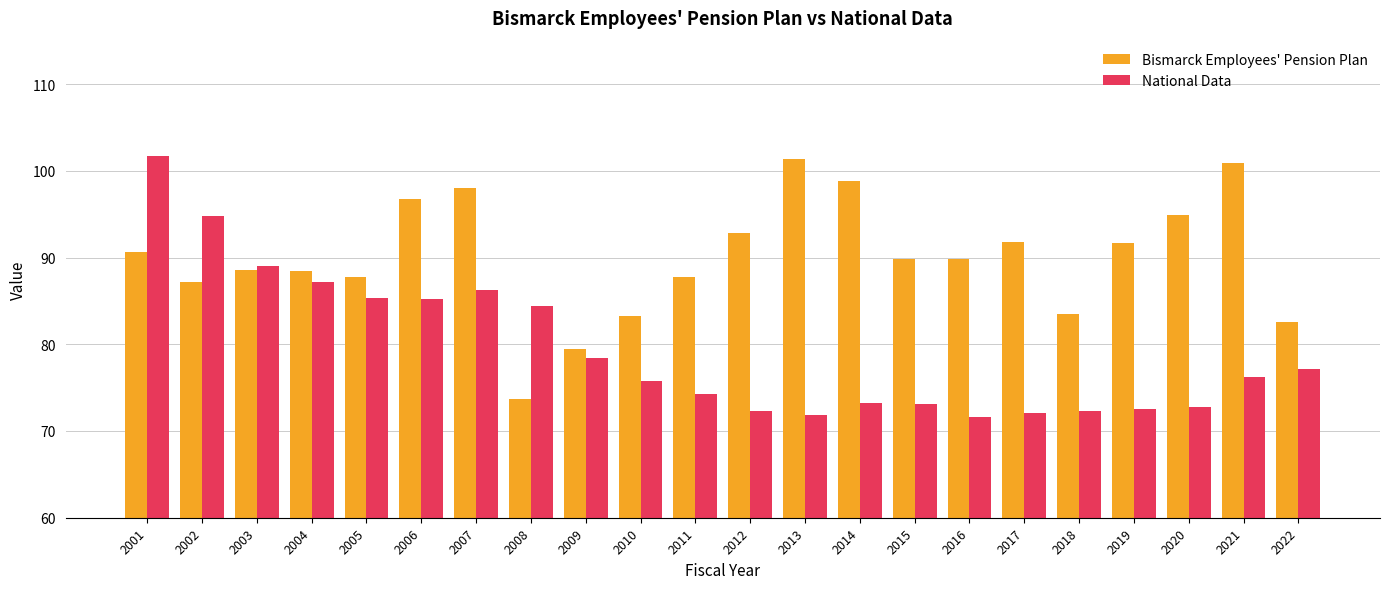

Are the bars grouped side by side (vs. stacked)?

Yes